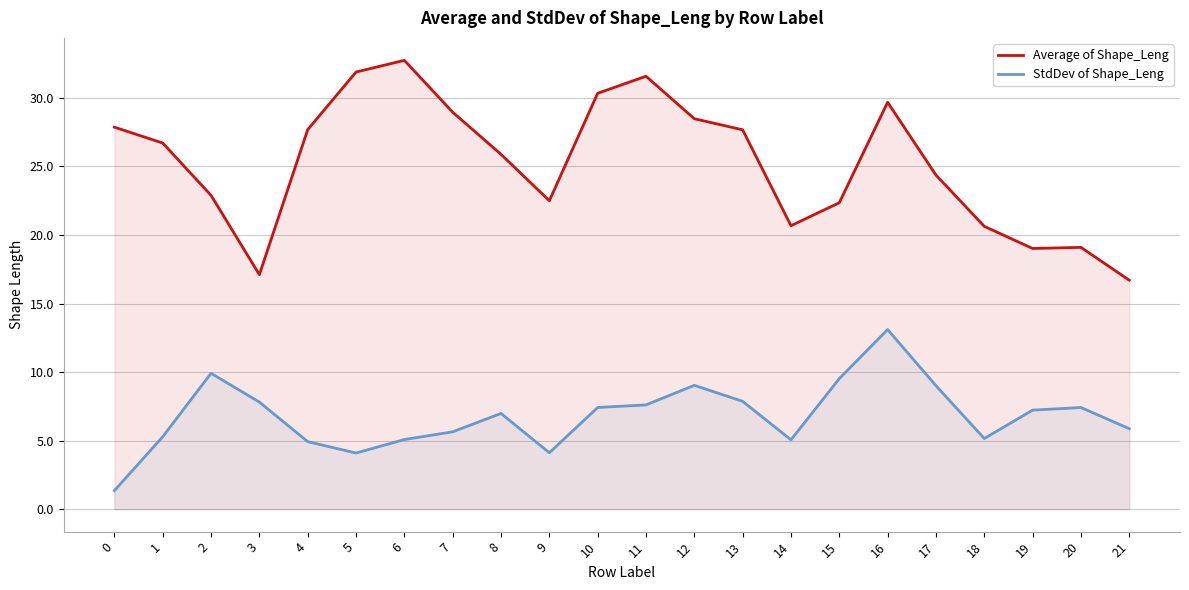

What is the difference between the maximum and second lowest values in the Average of Shape_Leng series?

15.6